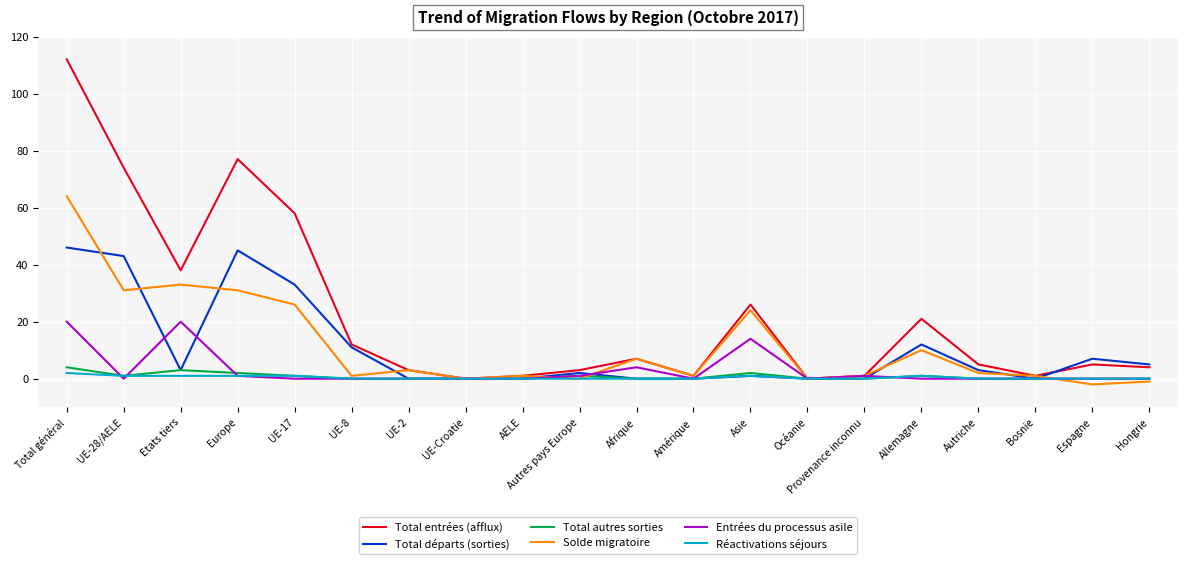

Reading left to right, what are all the values shown in this chart?

Total entrées (afflux): 112	74	38	77	58	12	3	0	1	3	7	1	26	0	1	21	5	1	5	4
Total départs (sorties): 46	43	3	45	33	11	0	0	0	2	0	0	1	0	0	12	3	0	7	5
Total autres sorties: 4	1	3	2	1	0	0	0	0	1	0	0	2	0	0	1	0	0	0	0
Solde migratoire: 64	31	33	31	26	1	3	0	1	0	7	1	24	0	1	10	2	1	-2	-1
Entrées du processus asile: 20	0	20	1	0	0	0	0	0	1	4	0	14	0	1	0	0	0	0	0
Réactivations séjours: 2	1	1	1	1	0	0	0	0	0	0	0	1	0	0	1	0	0	0	0